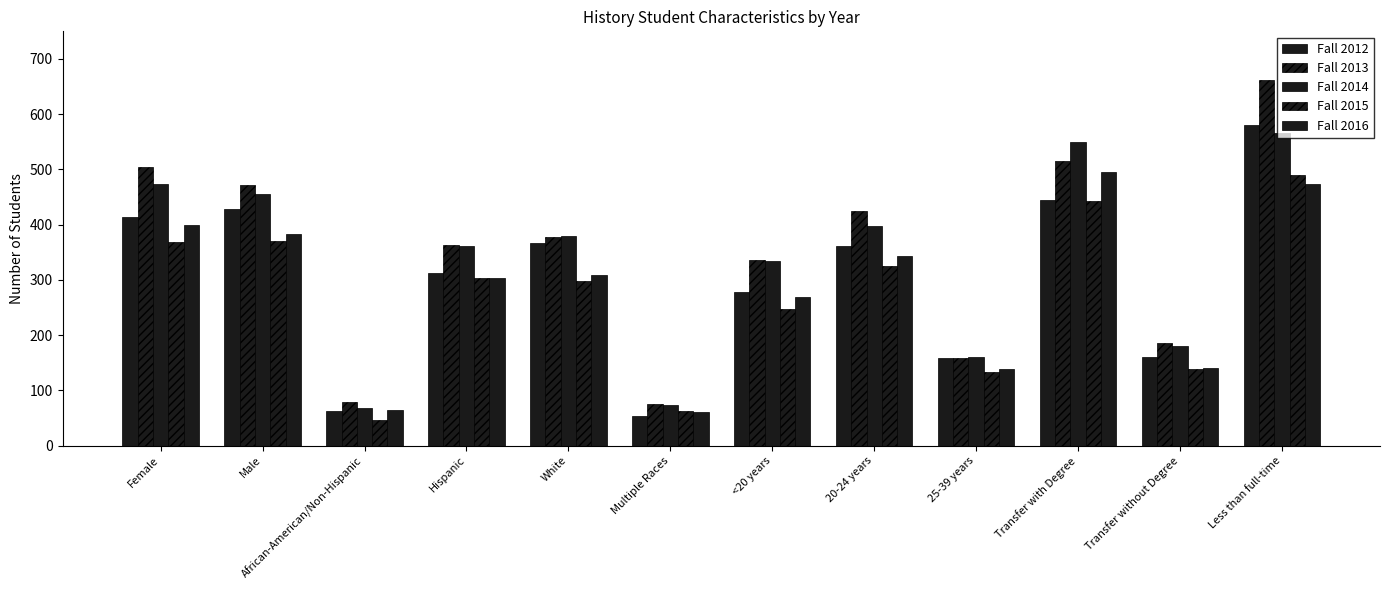

How many distinct data groups are displayed?

5